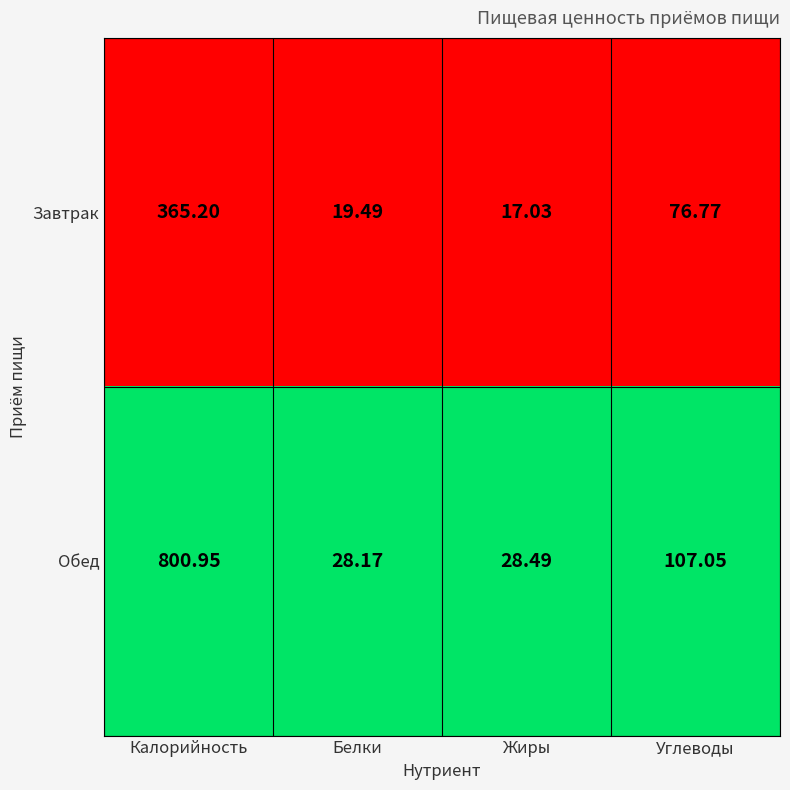

Which series has the largest total across all categories?

Обед